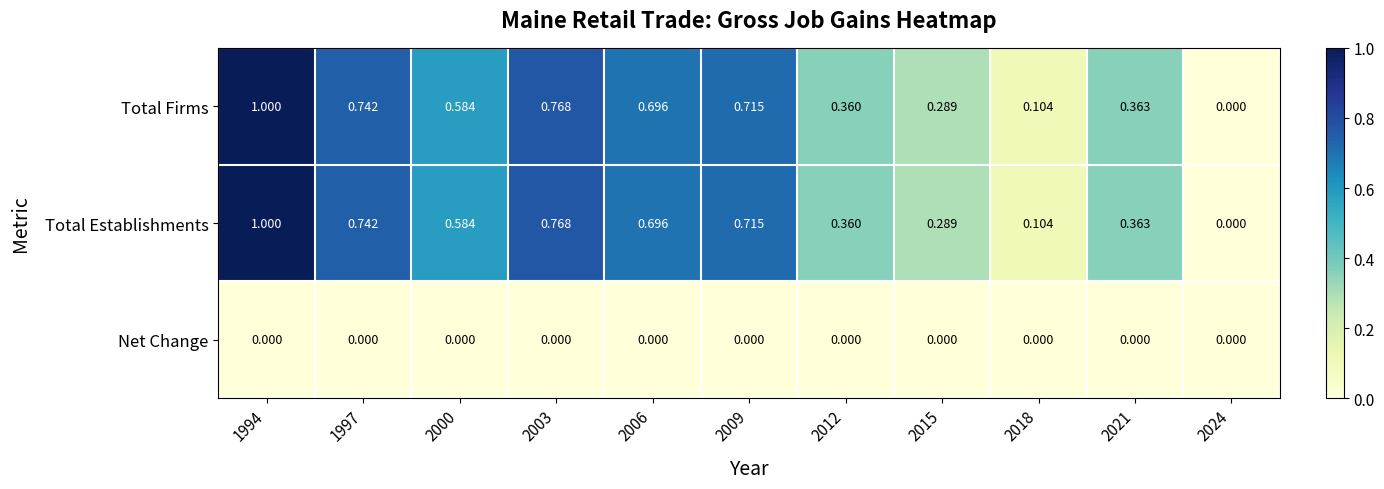

Is the value of Total Establishments at 2012 greater than the value of Net Change at 2021?

Yes